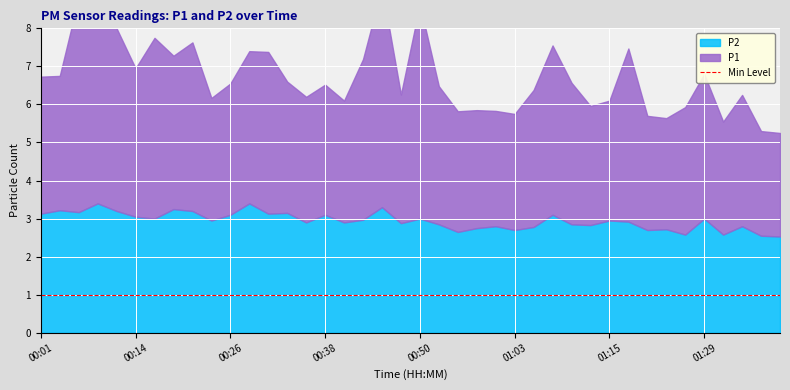

How many interior local valleys does the P1 series have?

11